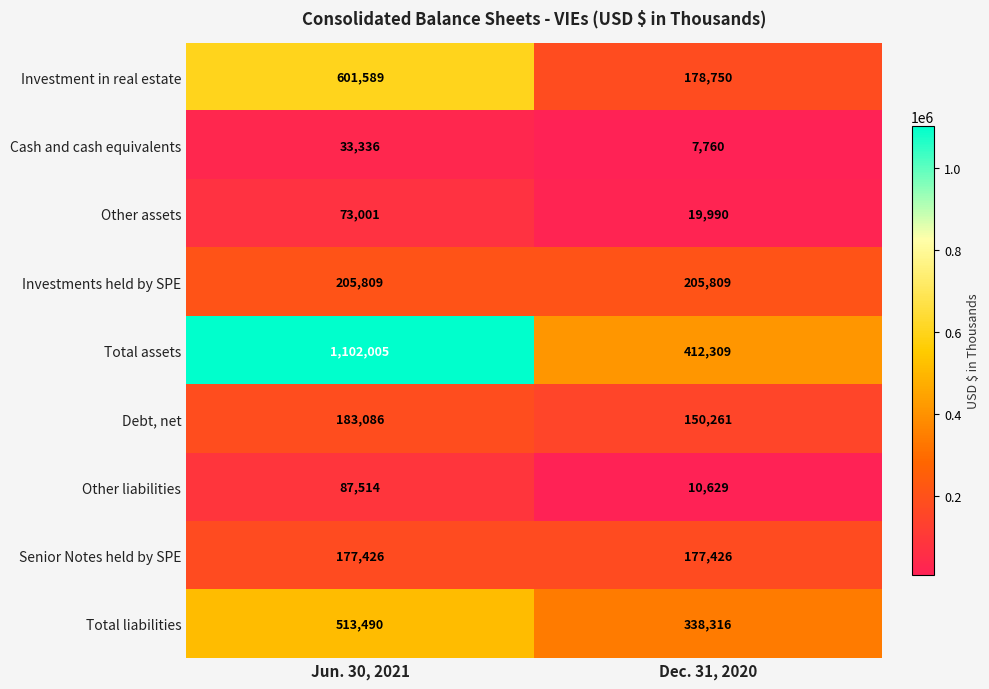

Count the number of data series in this chart.

9